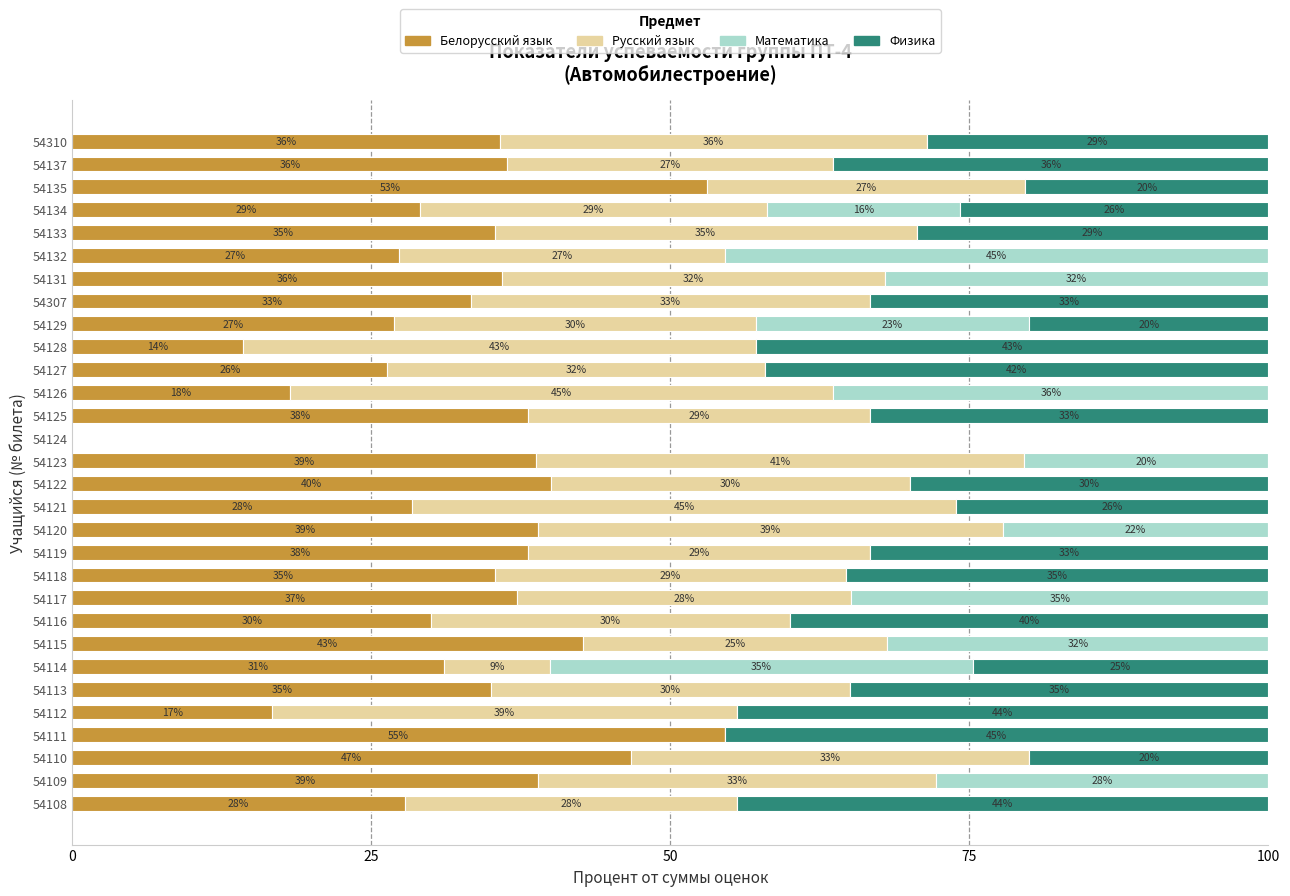

Where is Белорусский язык nearest to the value 27?

54129